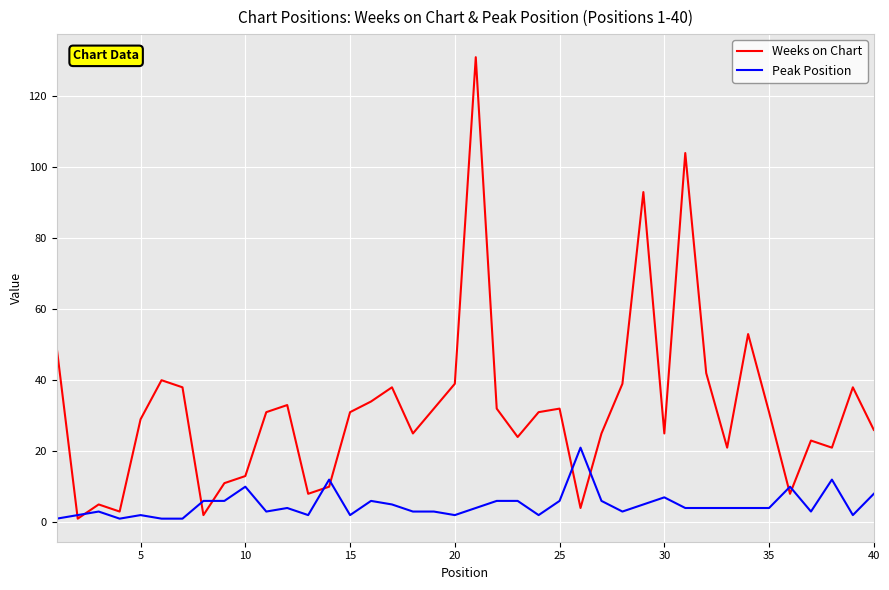

After their last crossing, which series has the higher values: Peak Position or Weeks on Chart?

Weeks on Chart